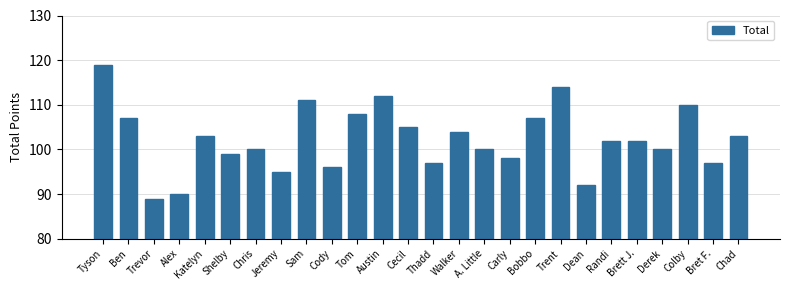

What is the sum of the values at Tyson and Cecil?

224